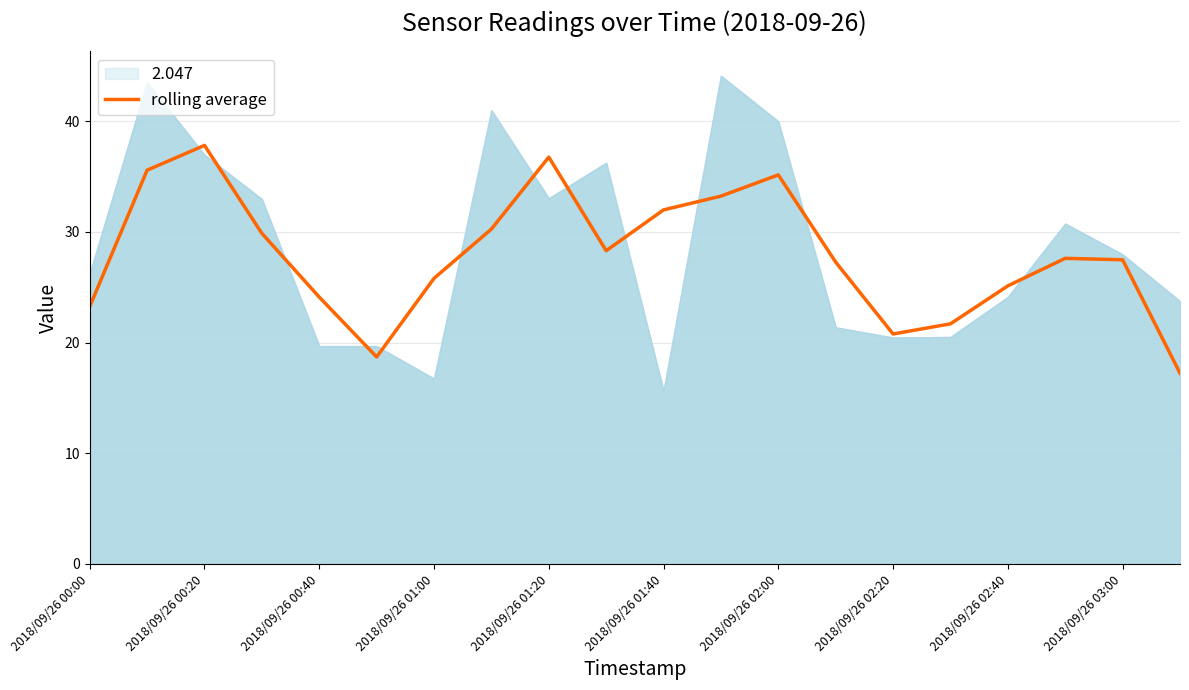

Which category has the highest value in the rolling average series?

2018/09/26 00:20